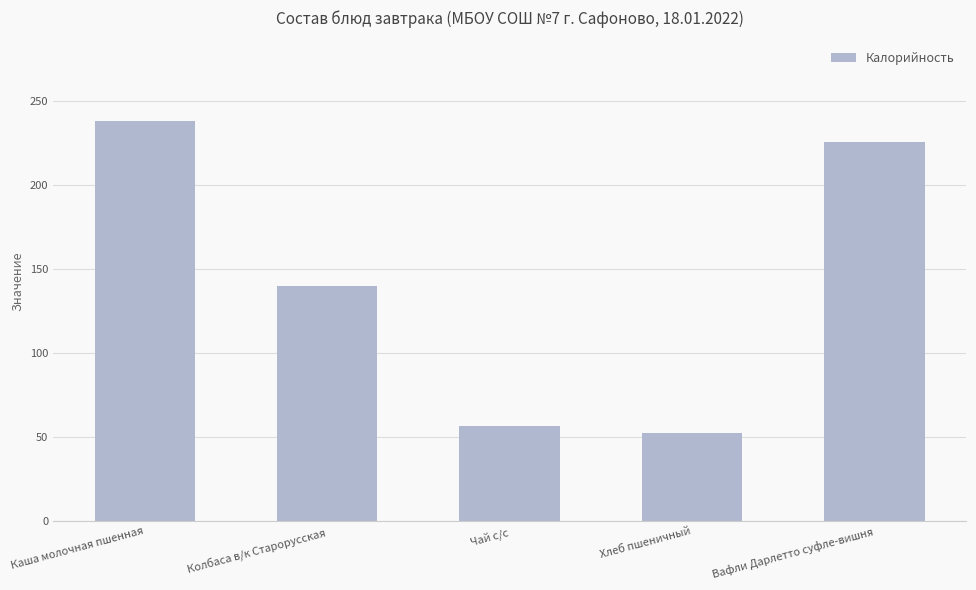

Reading right to left, what are all the values shown in this chart?

226.0	52.4	57.0	140.0	238.5